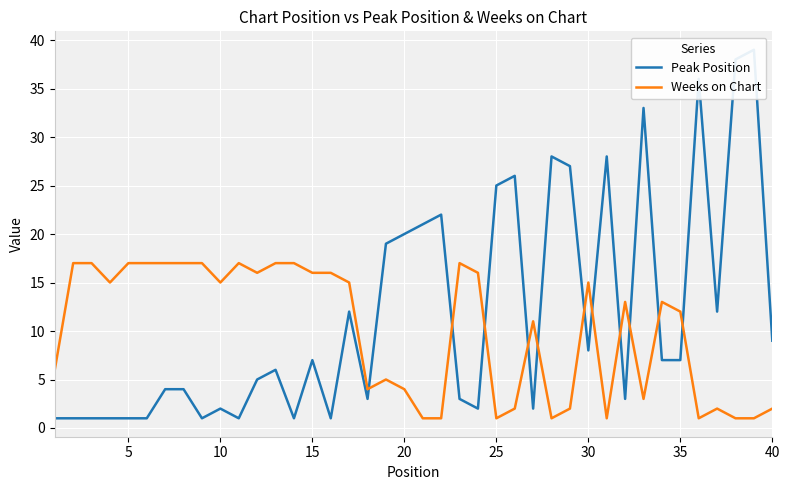

Which series ends up on top after the final intersection of Peak Position and Weeks on Chart?

Peak Position